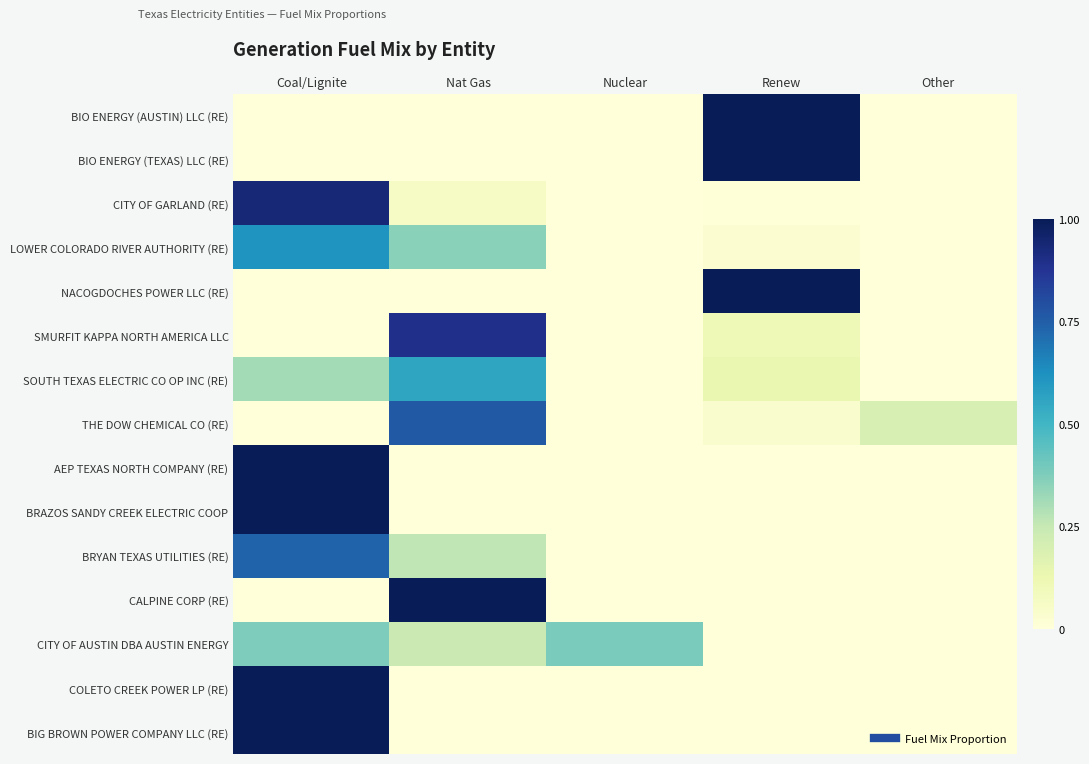

Rank the series by their maximum value, from lowest to highest.

CITY OF AUSTIN DBA AUSTIN ENERGY, SOUTH TEXAS ELECTRIC CO OP INC (RE), LOWER COLORADO RIVER AUTHORITY (RE), BRYAN TEXAS UTILITIES (RE), THE DOW CHEMICAL CO (RE), SMURFIT KAPPA NORTH AMERICA LLC, CITY OF GARLAND (RE), BIO ENERGY (AUSTIN) LLC (RE), BIO ENERGY (TEXAS) LLC (RE), NACOGDOCHES POWER LLC (RE), AEP TEXAS NORTH COMPANY (RE), BRAZOS SANDY CREEK ELECTRIC COOP, CALPINE CORP (RE), COLETO CREEK POWER LP (RE), BIG BROWN POWER COMPANY LLC (RE)